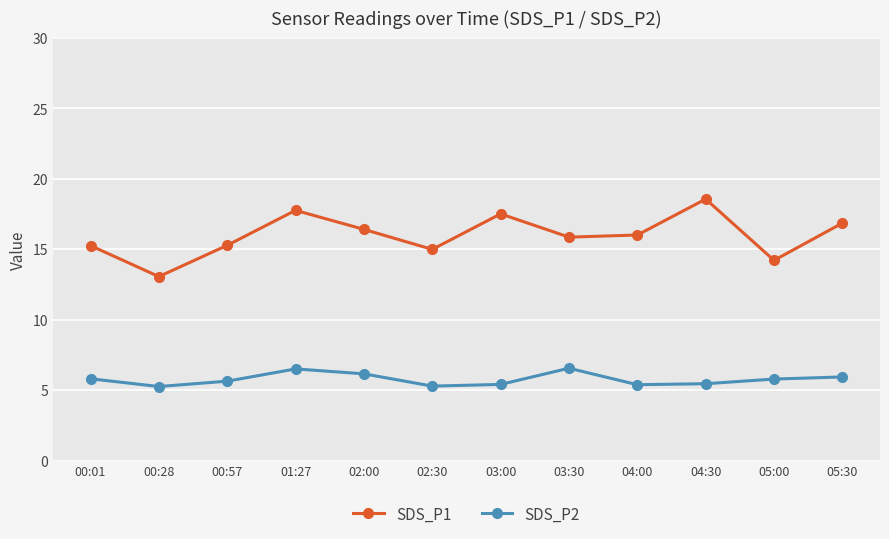

Which series has the widest spread of values?

SDS_P1